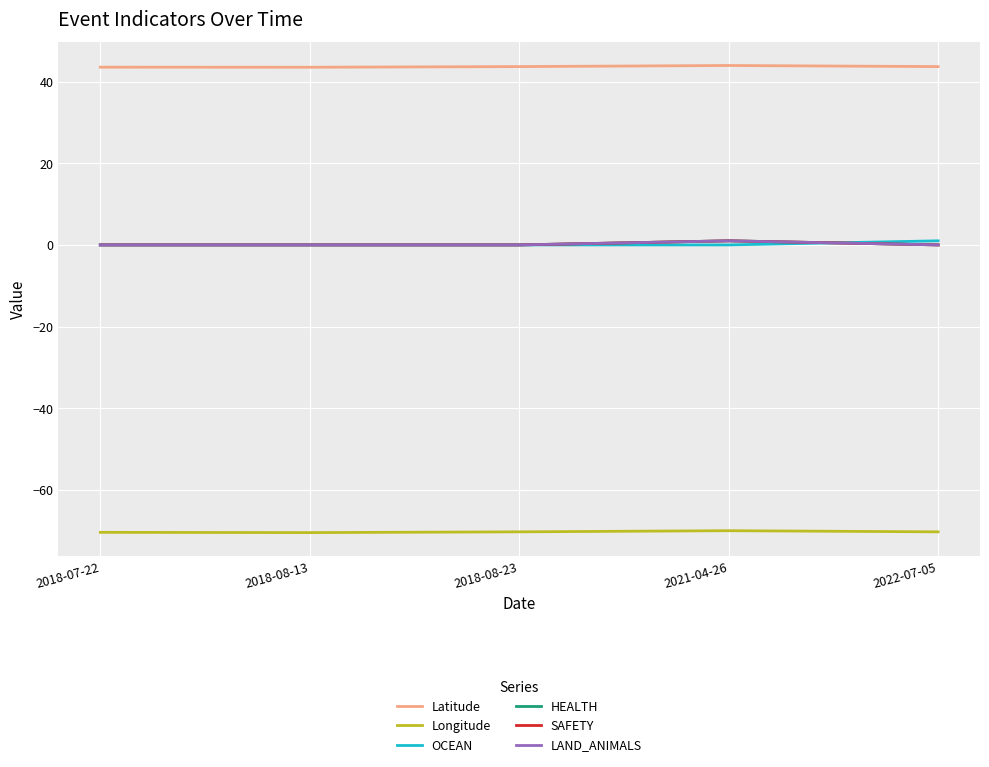

Rank the categories by OCEAN value from highest to lowest.

2022-07-05, 2018-07-22, 2018-08-13, 2018-08-23, 2021-04-26